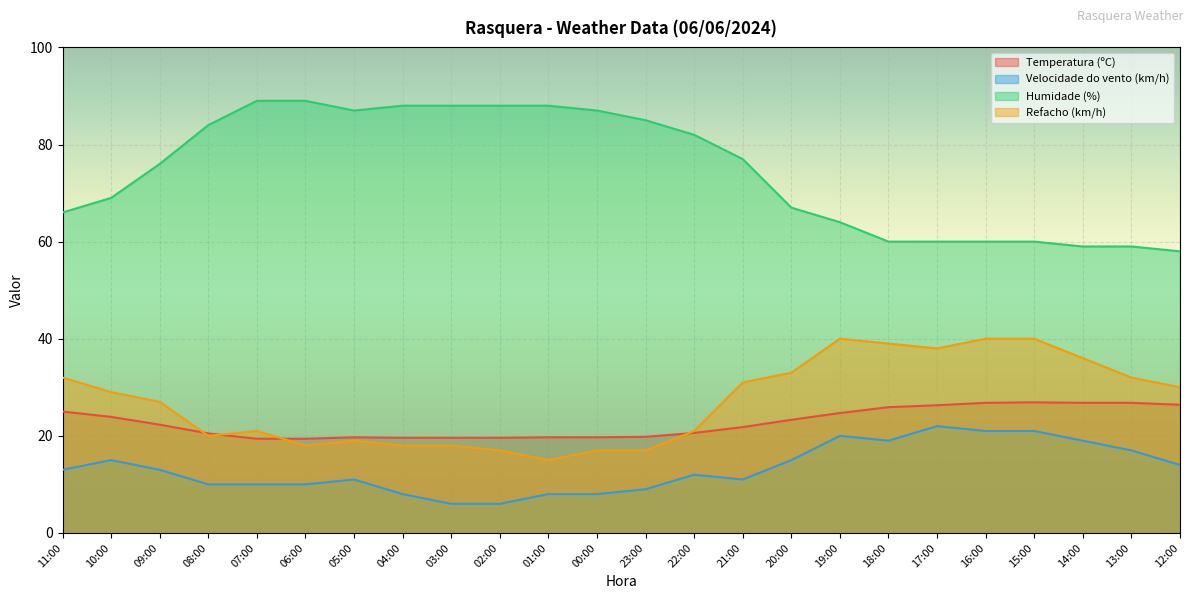

Reading right to left, list all the values displayed in this chart.

Temperatura (ºC): 12:00=26.4	13:00=26.8	14:00=26.8	15:00=26.9	16:00=26.8	17:00=26.3	18:00=25.9	19:00=24.7	20:00=23.3	21:00=21.8	22:00=20.6	23:00=19.8	00:00=19.7	01:00=19.7	02:00=19.6	03:00=19.6	04:00=19.6	05:00=19.7	06:00=19.4	07:00=19.4	08:00=20.5	09:00=22.3	10:00=23.9	11:00=25.0
Velocidade do vento (km/h): 12:00=14.0	13:00=17.0	14:00=19.0	15:00=21.0	16:00=21.0	17:00=22.0	18:00=19.0	19:00=20.0	20:00=15.0	21:00=11.0	22:00=12.0	23:00=9.0	00:00=8.0	01:00=8.0	02:00=6.0	03:00=6.0	04:00=8.0	05:00=11.0	06:00=10.0	07:00=10.0	08:00=10.0	09:00=13.0	10:00=15.0	11:00=13.0
Humidade (%): 12:00=58.0	13:00=59.0	14:00=59.0	15:00=60.0	16:00=60.0	17:00=60.0	18:00=60.0	19:00=64.0	20:00=67.0	21:00=77.0	22:00=82.0	23:00=85.0	00:00=87.0	01:00=88.0	02:00=88.0	03:00=88.0	04:00=88.0	05:00=87.0	06:00=89.0	07:00=89.0	08:00=84.0	09:00=76.0	10:00=69.0	11:00=66.0
Refacho (km/h): 12:00=30.0	13:00=32.0	14:00=36.0	15:00=40.0	16:00=40.0	17:00=38.0	18:00=39.0	19:00=40.0	20:00=33.0	21:00=31.0	22:00=21.0	23:00=17.0	00:00=17.0	01:00=15.0	02:00=17.0	03:00=18.0	04:00=18.0	05:00=19.0	06:00=18.0	07:00=21.0	08:00=20.0	09:00=27.0	10:00=29.0	11:00=32.0